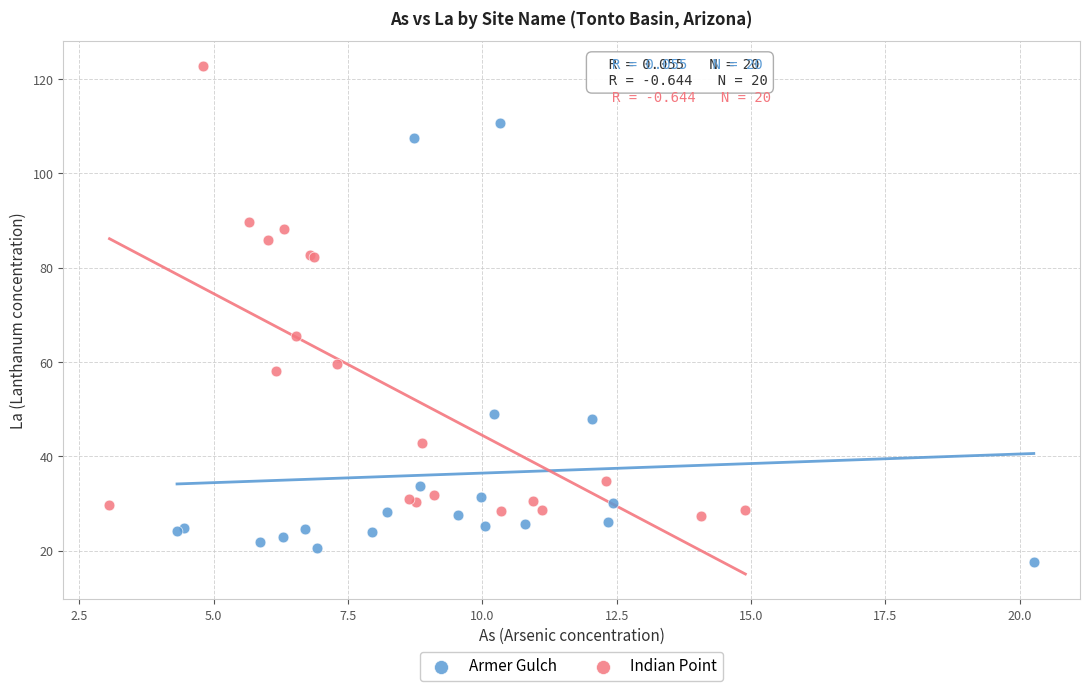

Which series has the widest spread of Y values?

Indian Point